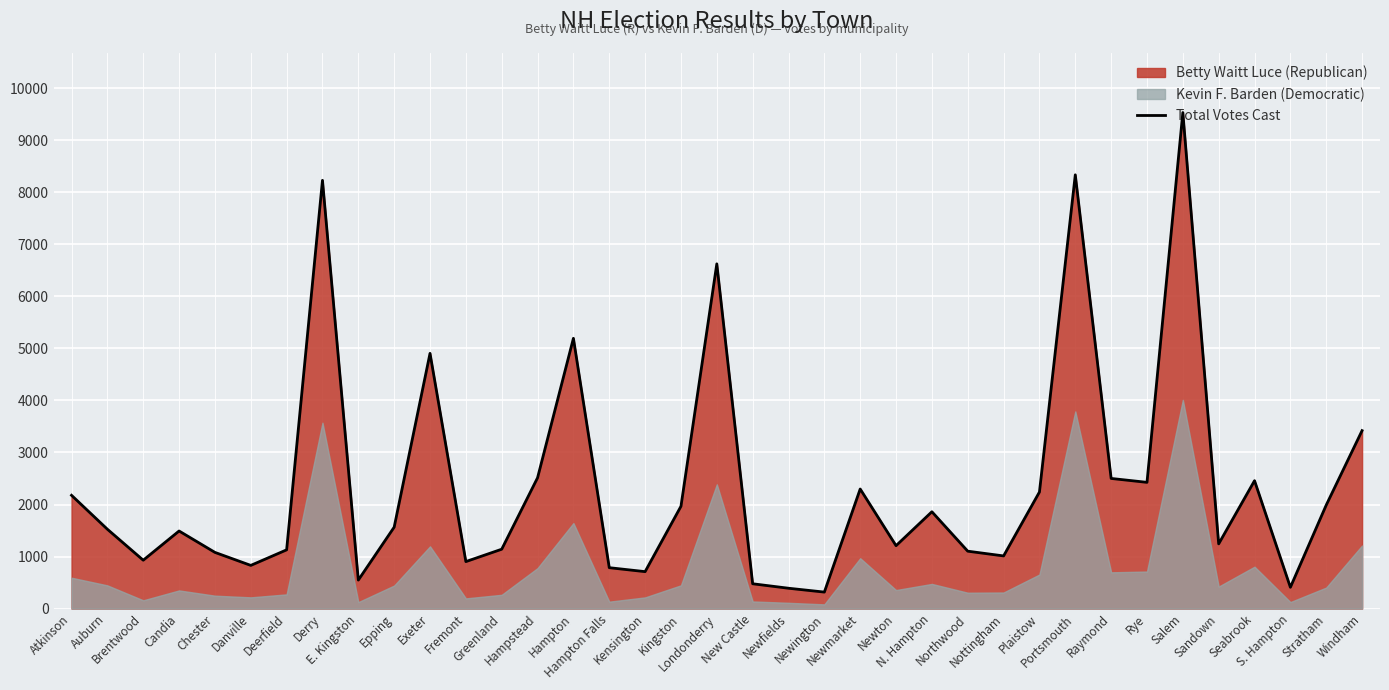

How many lines are shown in the chart?

1